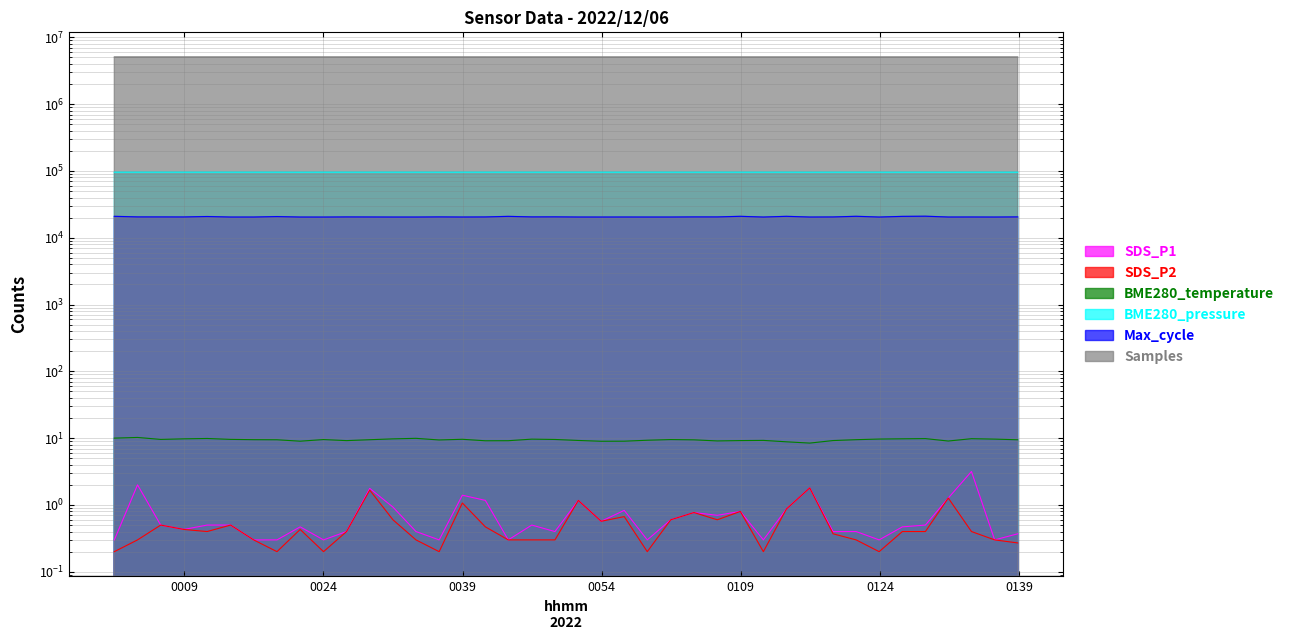

True or false: BME280_pressure has a value of 158831.6 at 27.

False